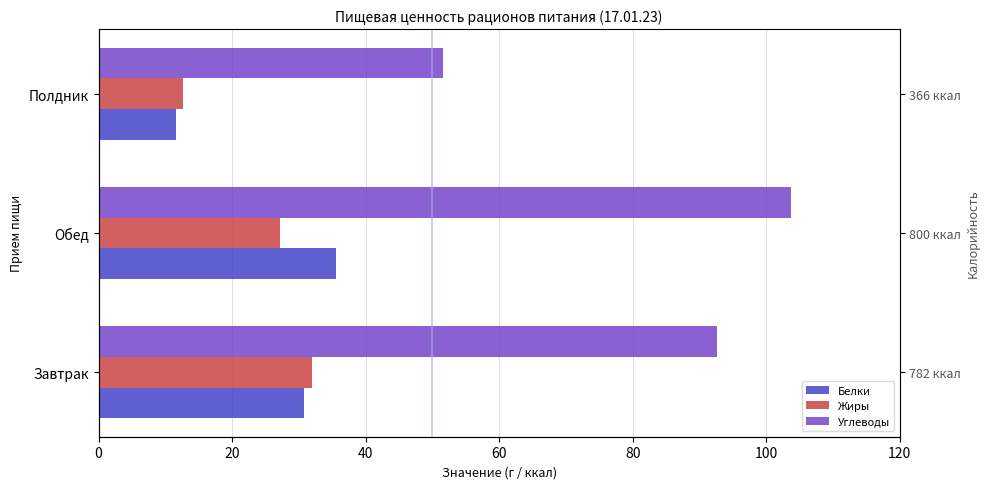

The value of Углеводы at Завтрак is 163.2. True or false?

False